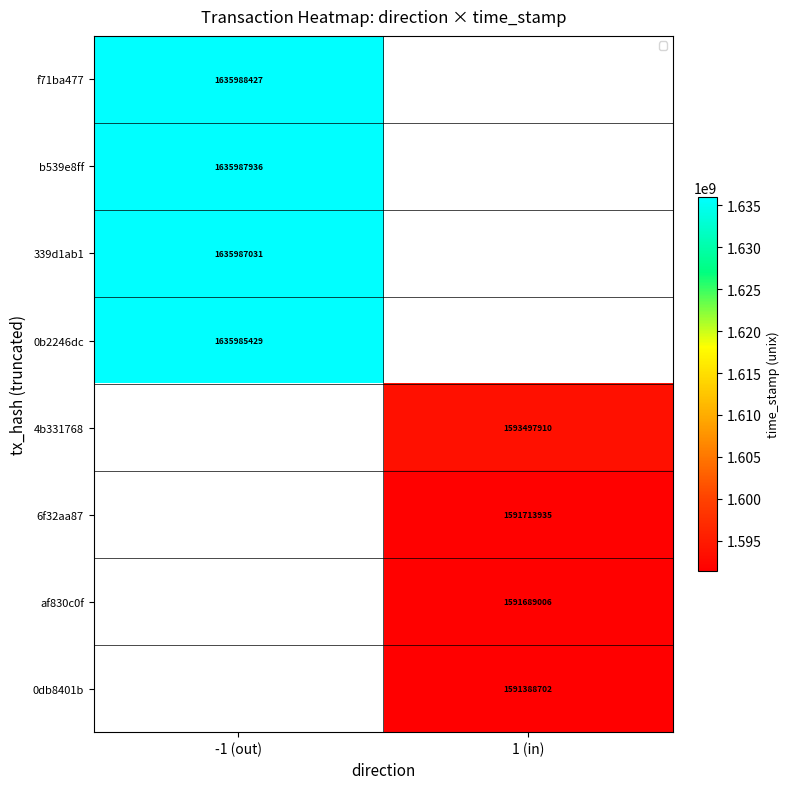

The value of 0db8401b at 1 (in) is 2331078054. True or false?

False